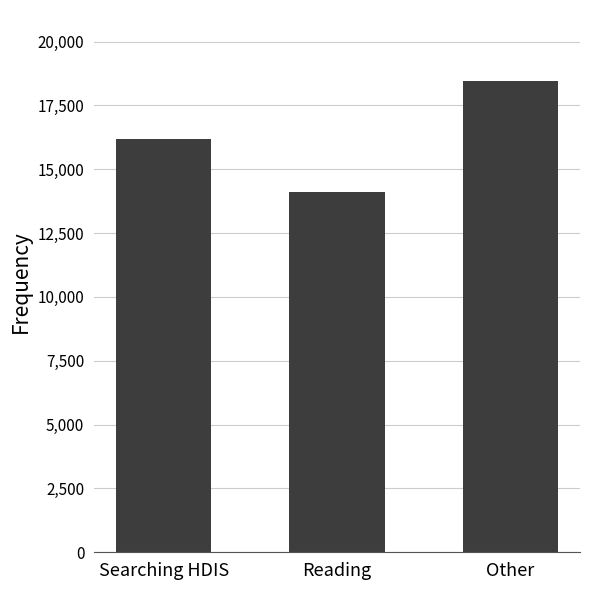

Reading right to left, what are all the values shown in this chart?

Other=18464	Reading=14090	Searching HDIS=16195